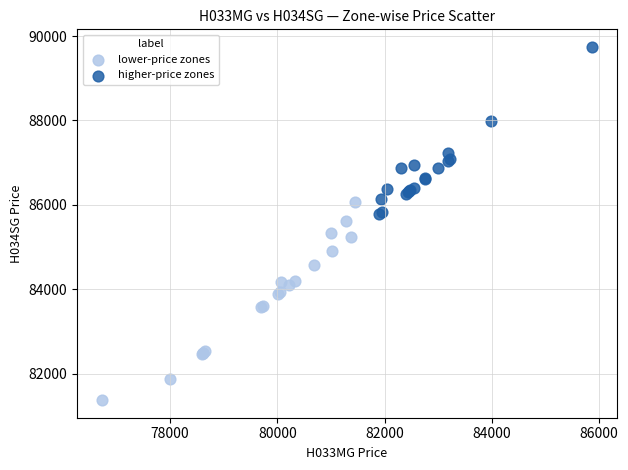

Which series contains the lowest Y value?

lower-price zones